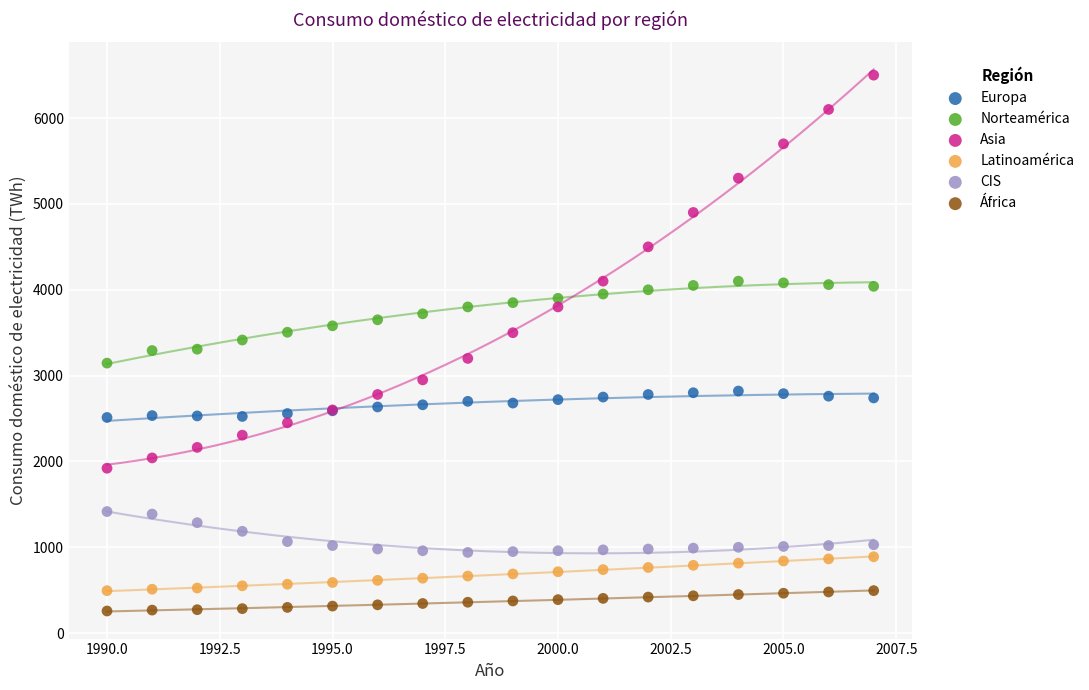

Which series has the largest Y range (max minus min)?

Asia